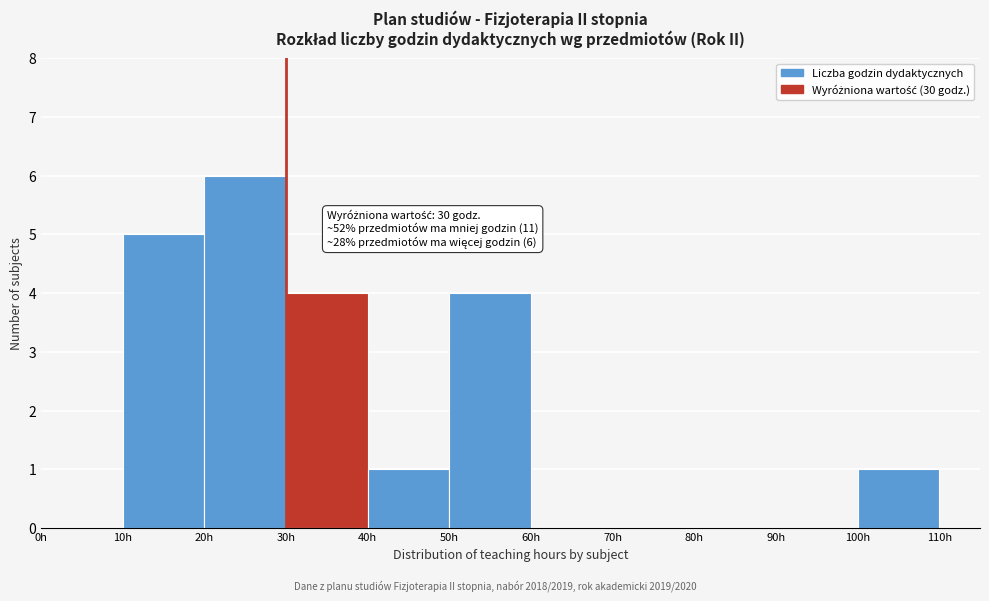

Which range on the x-axis has the tallest bar?

20 to 30